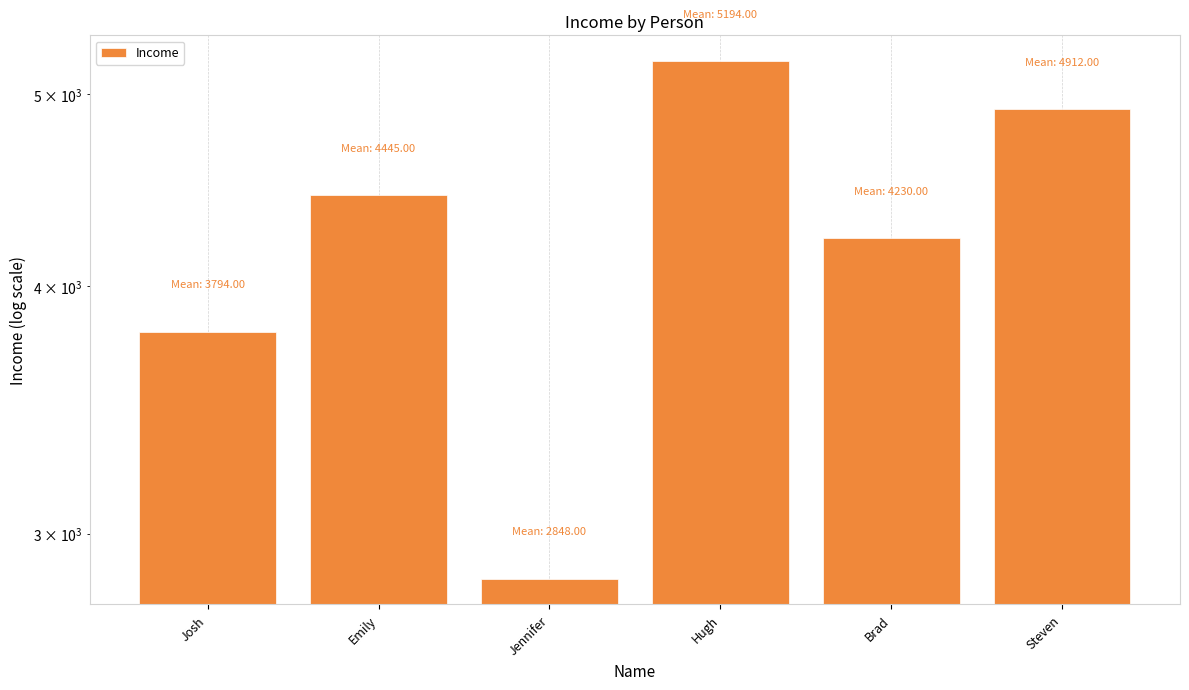

Which has a higher value, Steven or Brad?

Steven